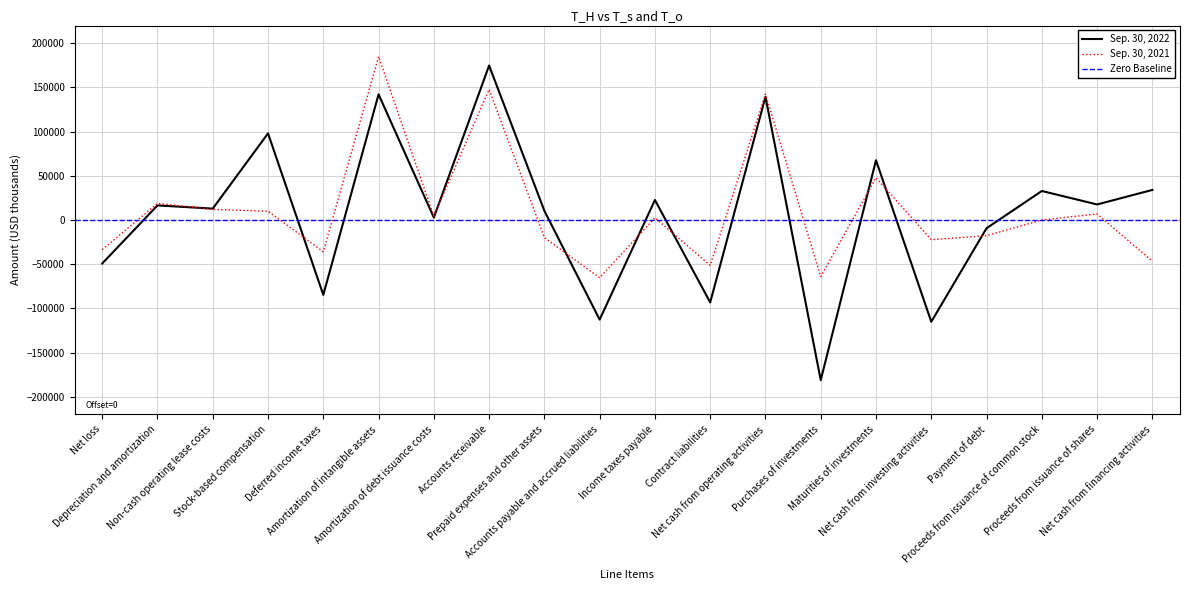

How many lines are shown in the chart?

2